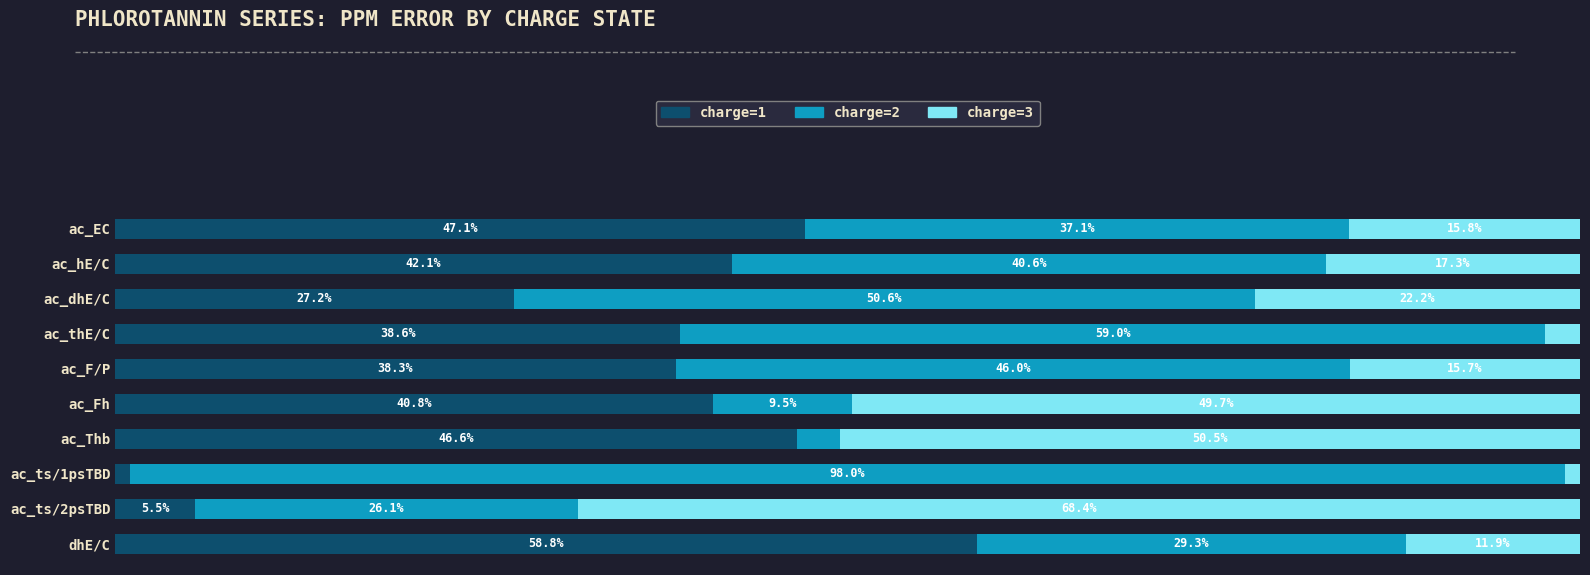

Rank the categories by charge=1 value from highest to lowest.

dhE/C, ac_EC, ac_Thb, ac_hE/C, ac_Fh, ac_thE/C, ac_F/P, ac_dhE/C, ac_ts/2psTBD, ac_ts/1psTBD